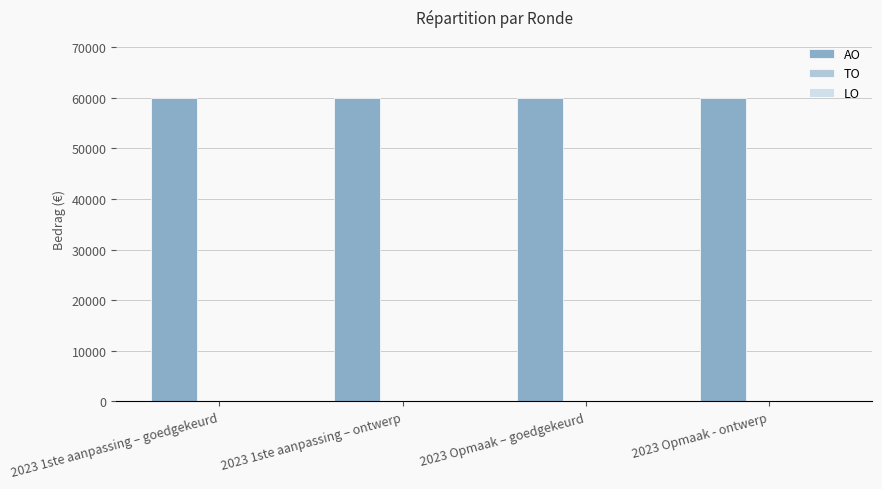

Is it true that TO equals 0 at 2023 1ste aanpassing – goedgekeurd?

True